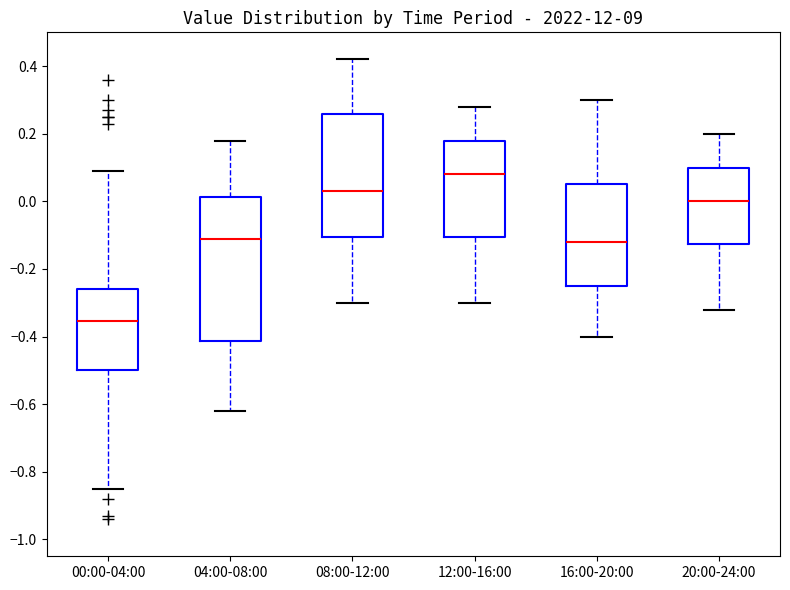

Reading left to right, transcribe this box plot: for each box, give where its median line is, the range the box spans, and where its two whiskers end, as read against the y-axis. The values are not printed on the chart, so give them approximately, as read against the axis.

00:00-04:00: median -0.36, box -0.50 to -0.26, whiskers -0.84 to 0.10
04:00-08:00: median -0.10, box -0.42 to 0.02, whiskers -0.62 to 0.18
08:00-12:00: median 0.04, box -0.10 to 0.26, whiskers -0.30 to 0.42
12:00-16:00: median 0.08, box -0.10 to 0.18, whiskers -0.30 to 0.28
16:00-20:00: median -0.12, box -0.24 to 0.06, whiskers -0.40 to 0.30
20:00-24:00: median 0.00, box -0.12 to 0.10, whiskers -0.32 to 0.20